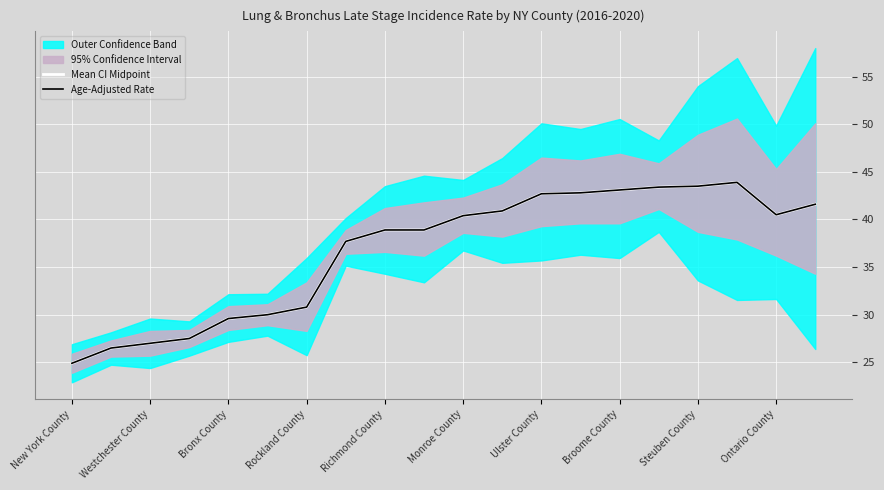

Where is the first local maximum for Age-Adjusted Rate?

17